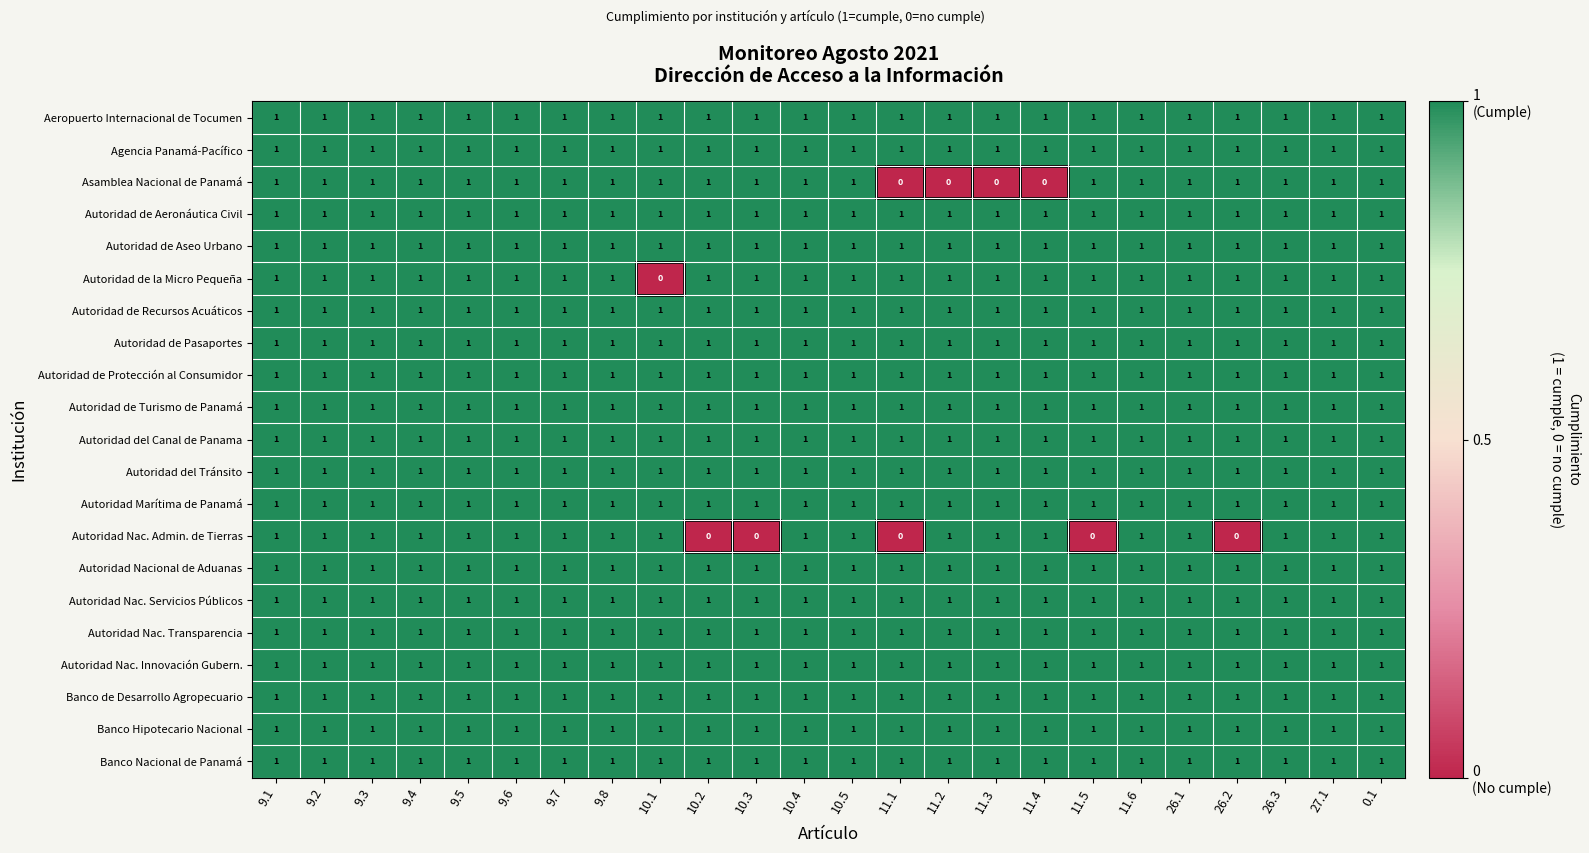

True or false: Autoridad del Canal de Panama has a value of 2 at 10.5.

False